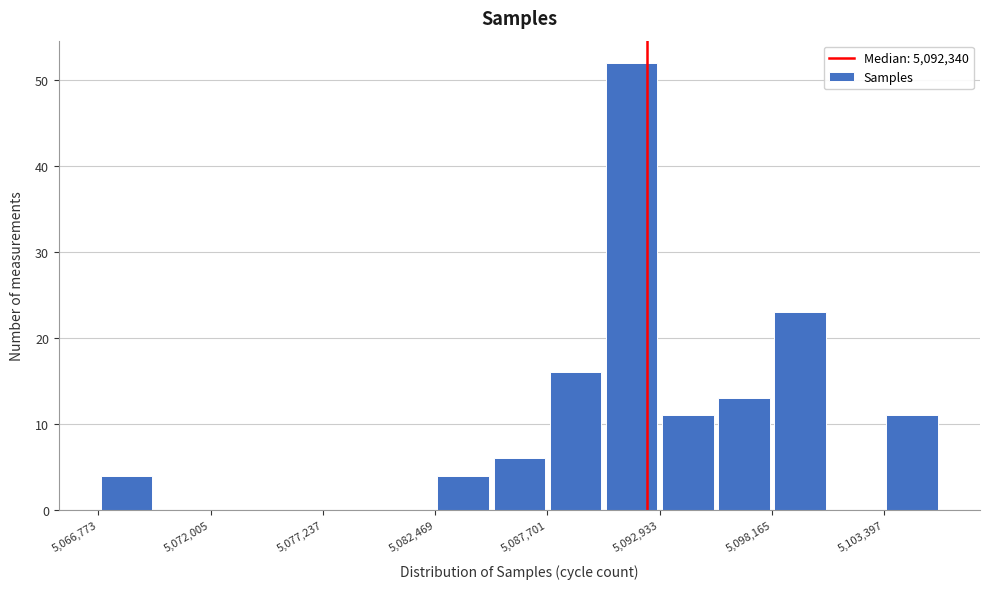

Read against the x-axis, roughly where is the centre of the tallest bar?

5092000